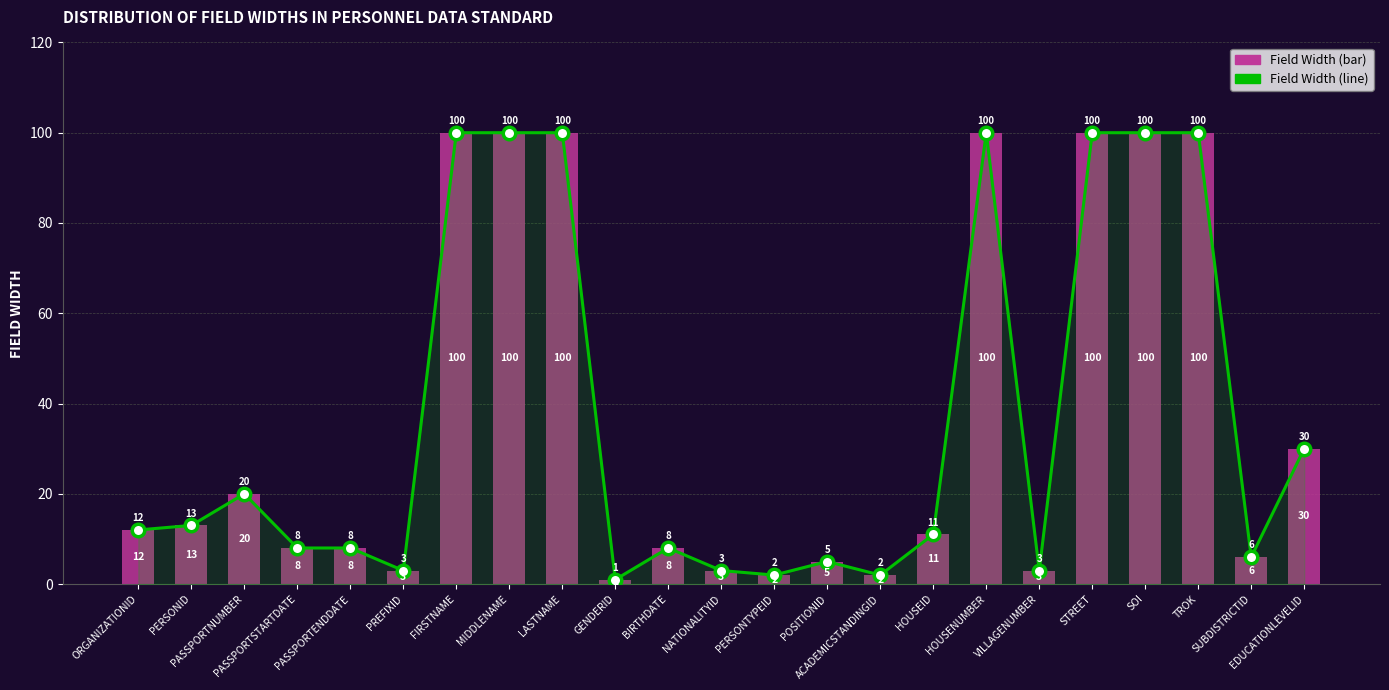

What is the sum of the WIDTH (line) values at GENDERID and PASSPORTENDDATE?

9